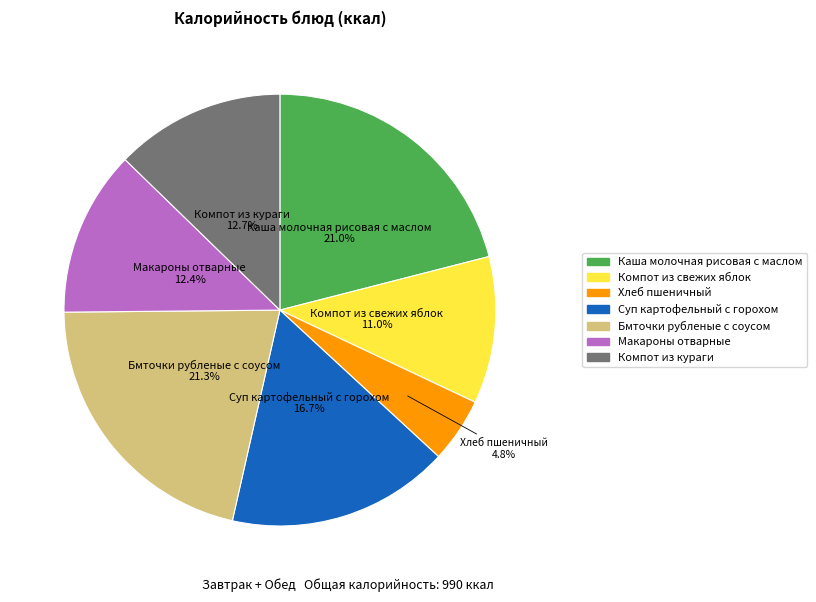

Does any single category account for the majority?

No